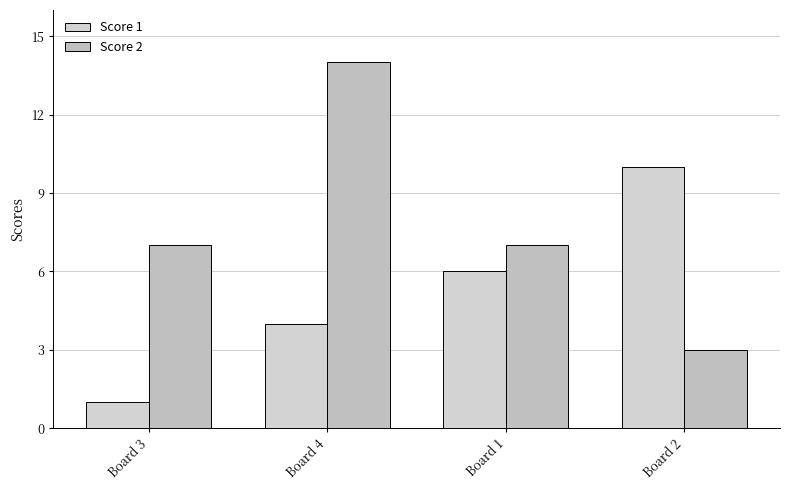

How many bars are there in total?

8